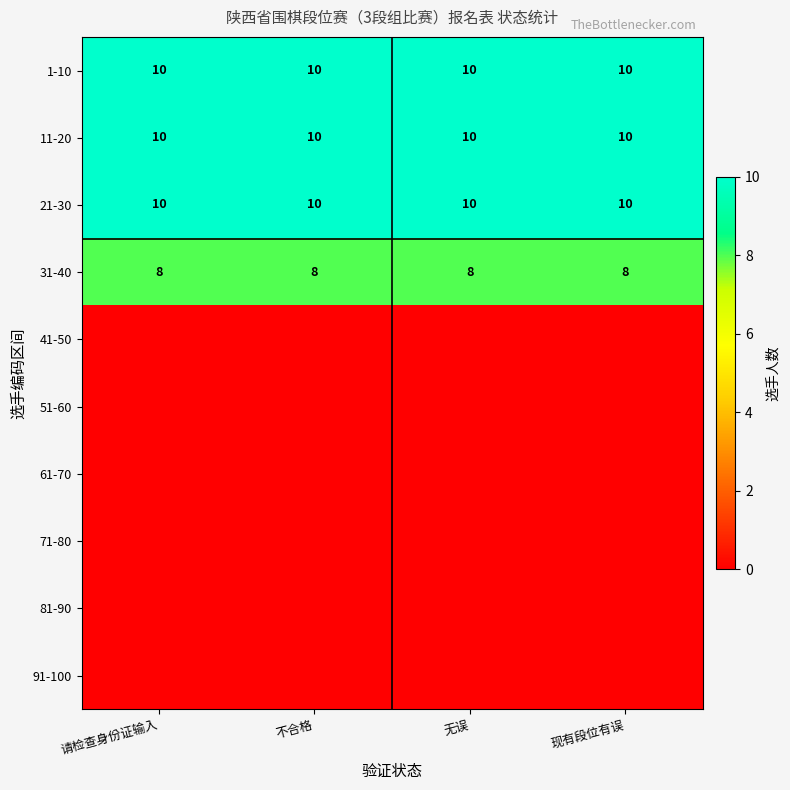

True or false: 11-20 has a value of 3 at 现有段位有误.

False